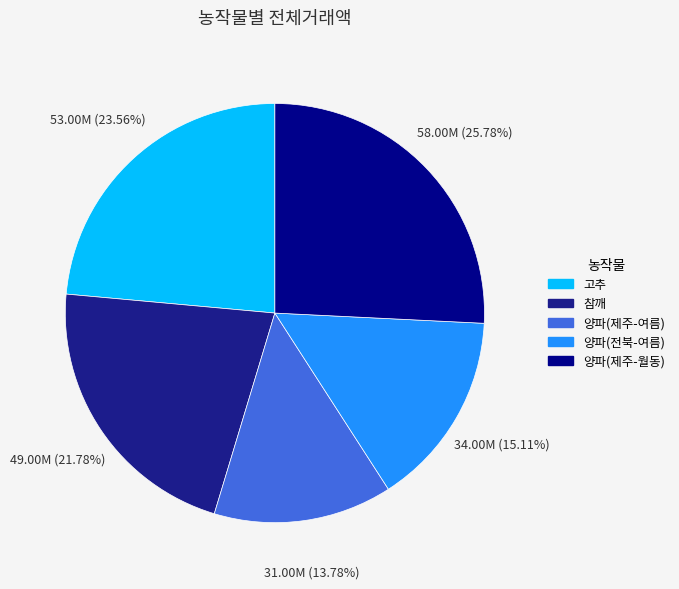

To the nearest percent, what is the average slice percentage?

20%